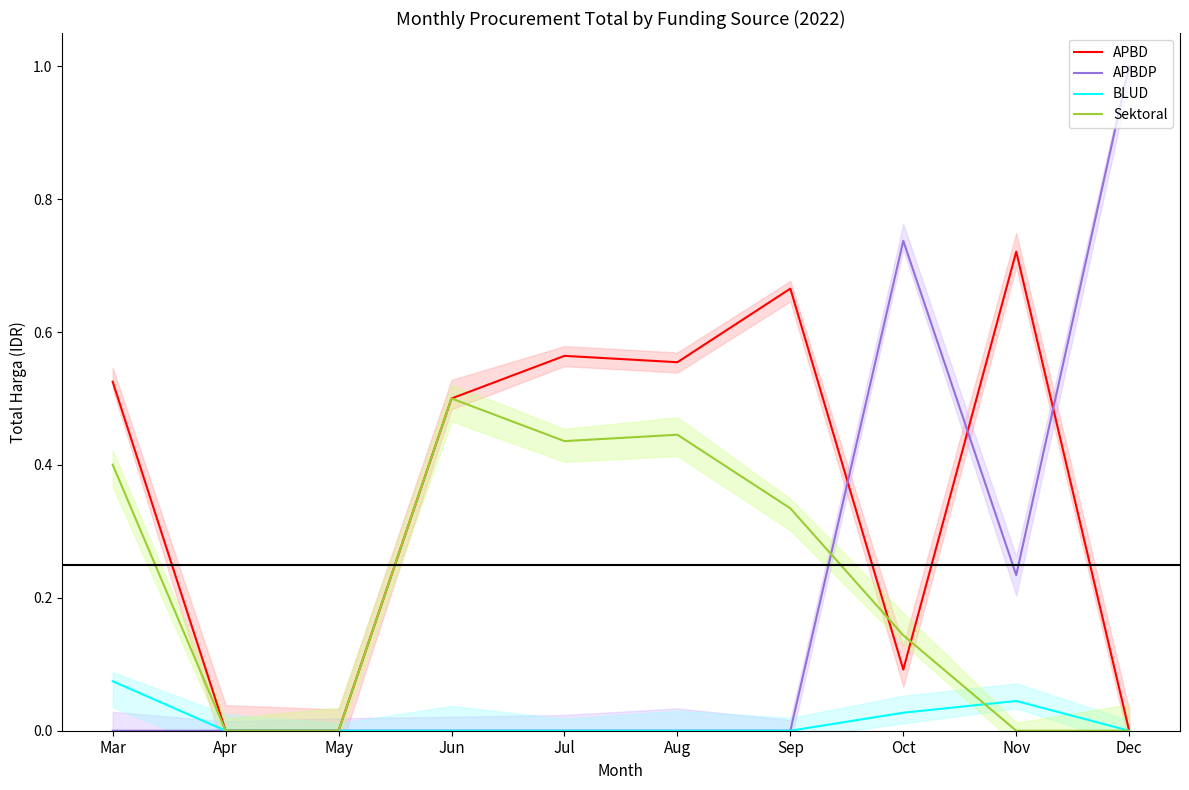

What is the sum of all Sektoral values?

2.3